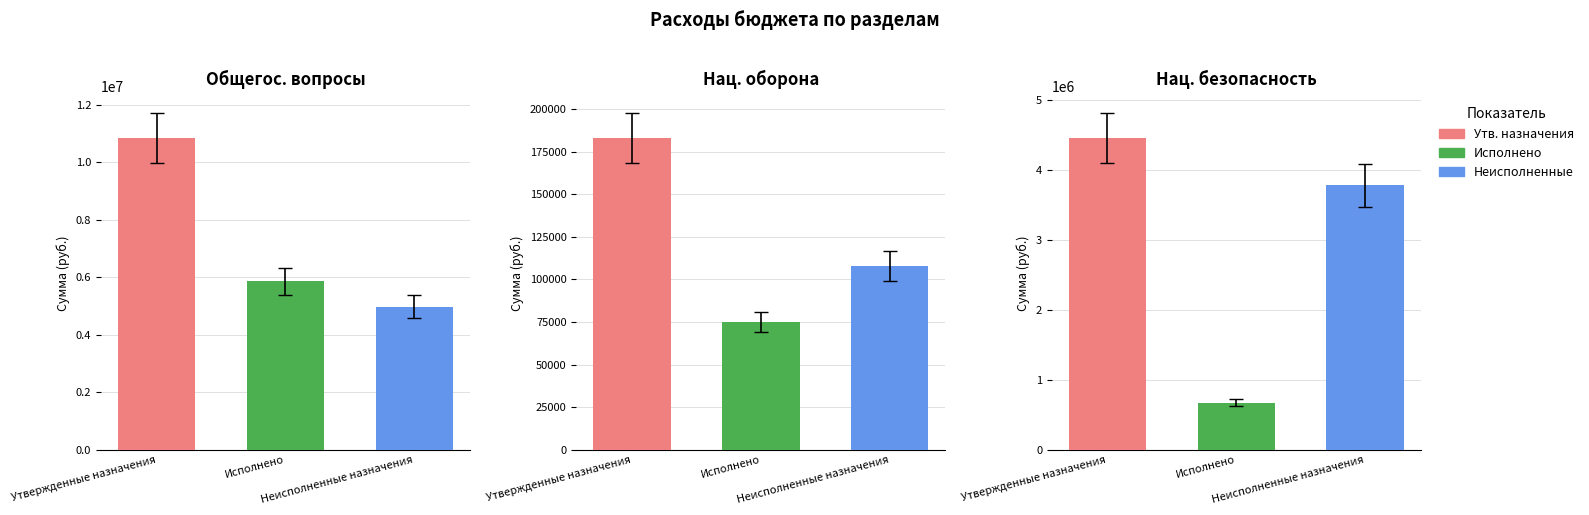

Reading left to right, transcribe all the data shown in this chart.

Утвержденные бюджетные назначения: ОБЩЕГОСУДАРСТВЕННЫЕ ВОПРОСЫ=10849730.8	НАЦИОНАЛЬНАЯ ОБОРОНА=183000.0	НАЦИОНАЛЬНАЯ БЕЗОПАСНОСТЬ=4456704.0
Исполнено: ОБЩЕГОСУДАРСТВЕННЫЕ ВОПРОСЫ=5871176.7	НАЦИОНАЛЬНАЯ ОБОРОНА=75169.1	НАЦИОНАЛЬНАЯ БЕЗОПАСНОСТЬ=676965.0
Неисполненные назначения: ОБЩЕГОСУДАРСТВЕННЫЕ ВОПРОСЫ=4978554.1	НАЦИОНАЛЬНАЯ ОБОРОНА=107830.9	НАЦИОНАЛЬНАЯ БЕЗОПАСНОСТЬ=3779739.0